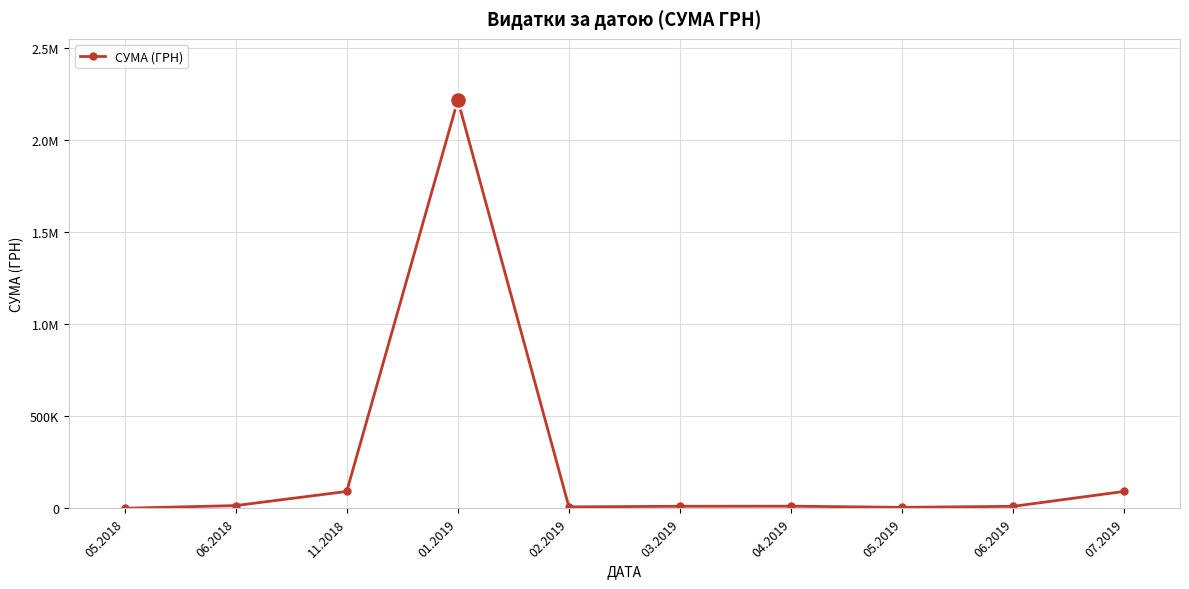

Does the chart have visible grid lines?

Yes